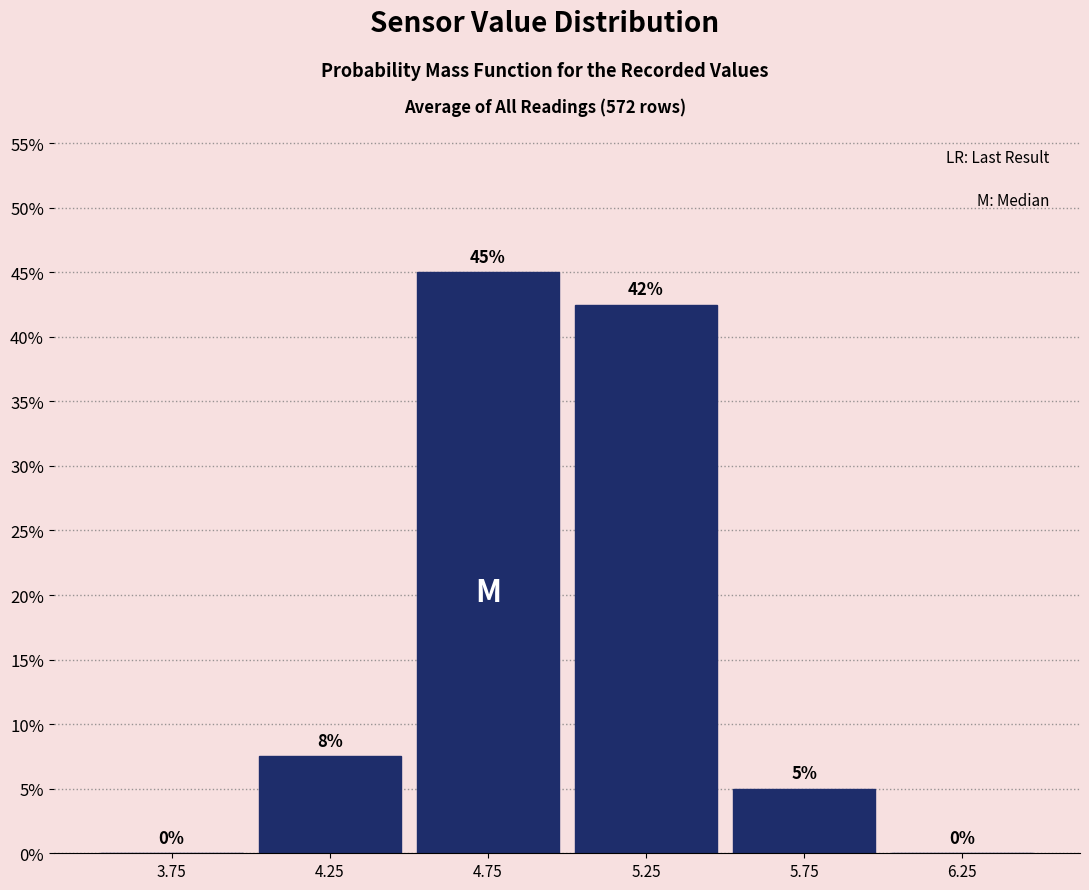

Which range on the x-axis has the tallest bar?

4.5 to 5.0